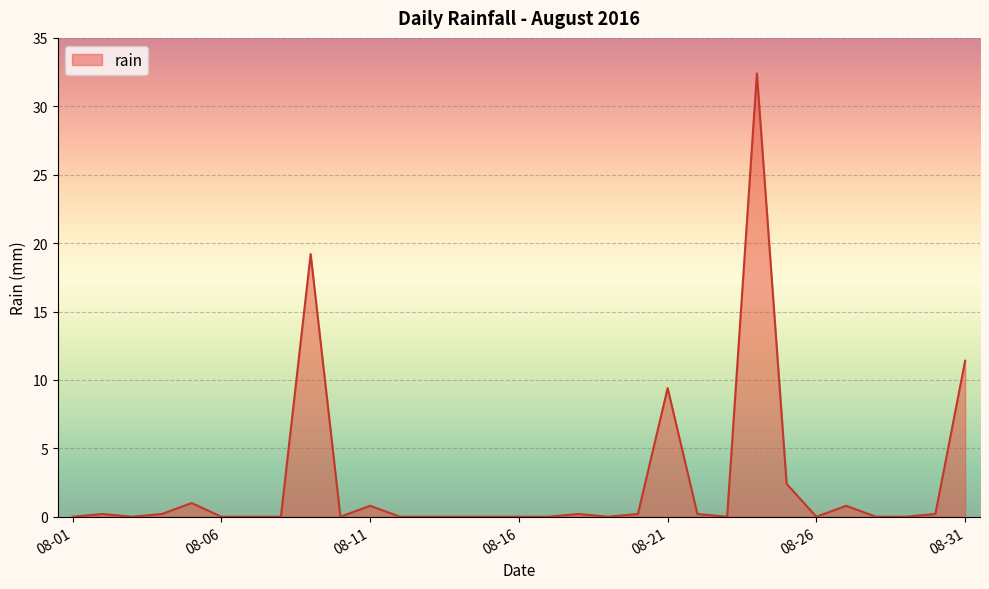

What is the maximum value shown in the chart?

32.4